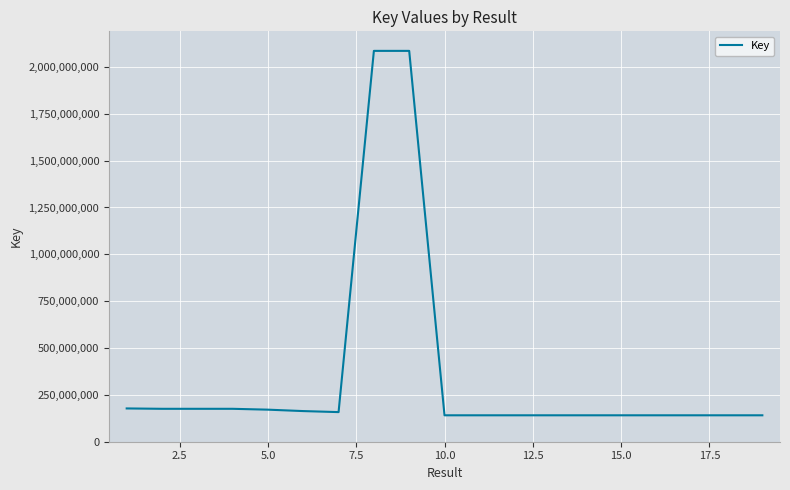

What is the greatest value displayed?

2085831090